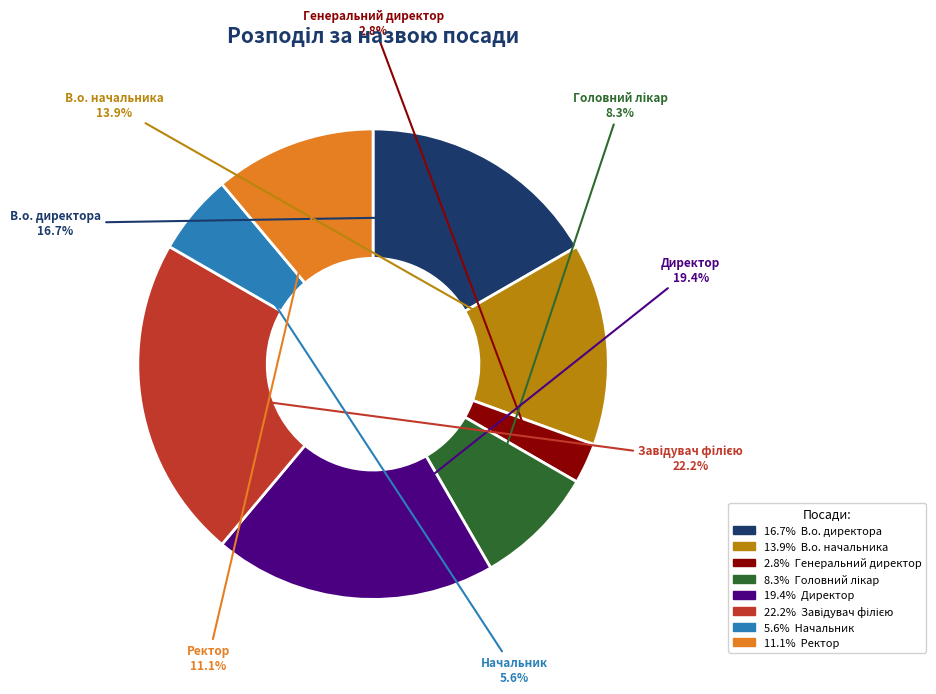

Is there any slice that represents more than half of the pie?

No